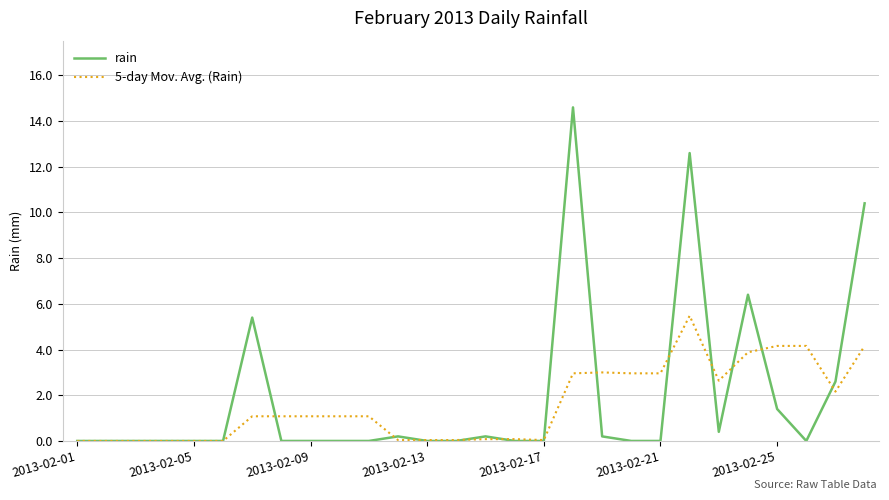

Does the chart have visible grid lines?

Yes